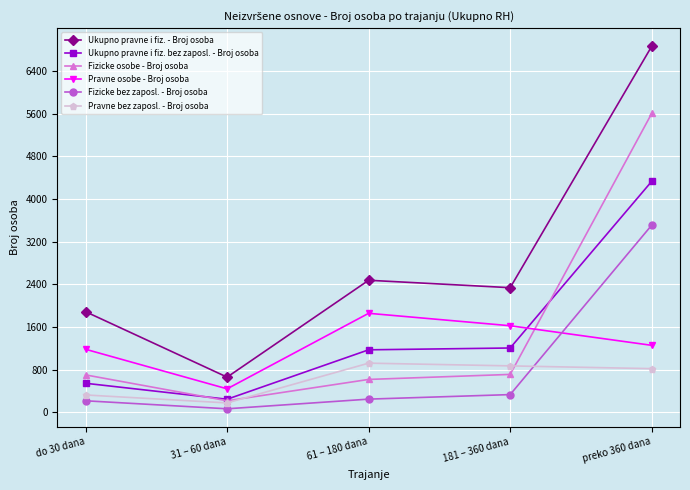

True or false: Ukupno pravne i fiz. - Broj osoba and Pravne osobe - Broj osoba intersect in this chart.

False